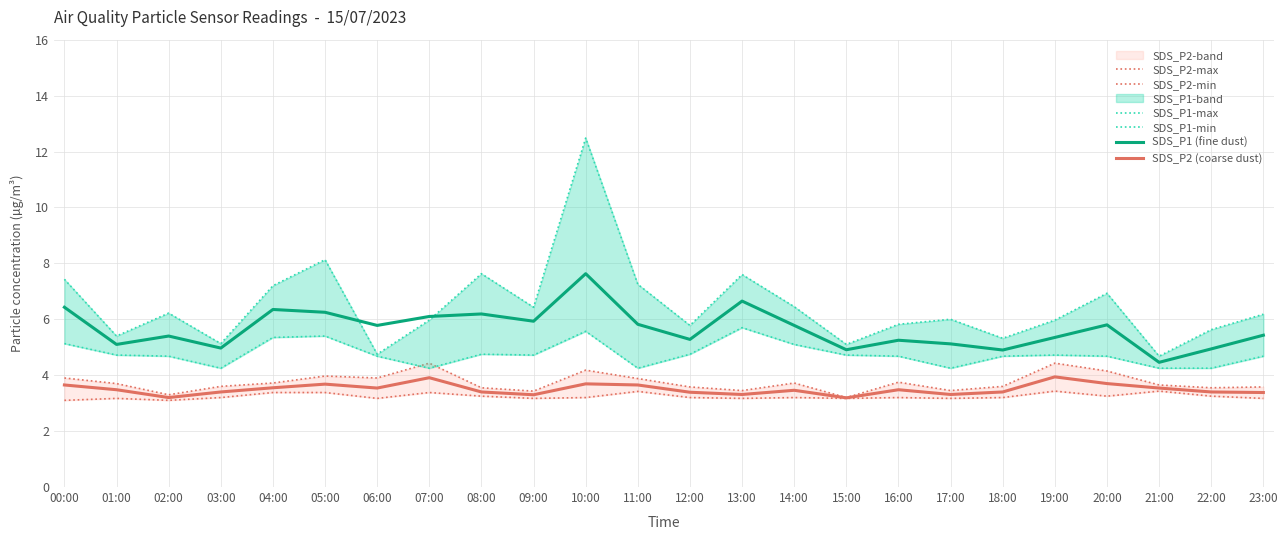

What is the sum of all SDS_P1-max values?

155.5